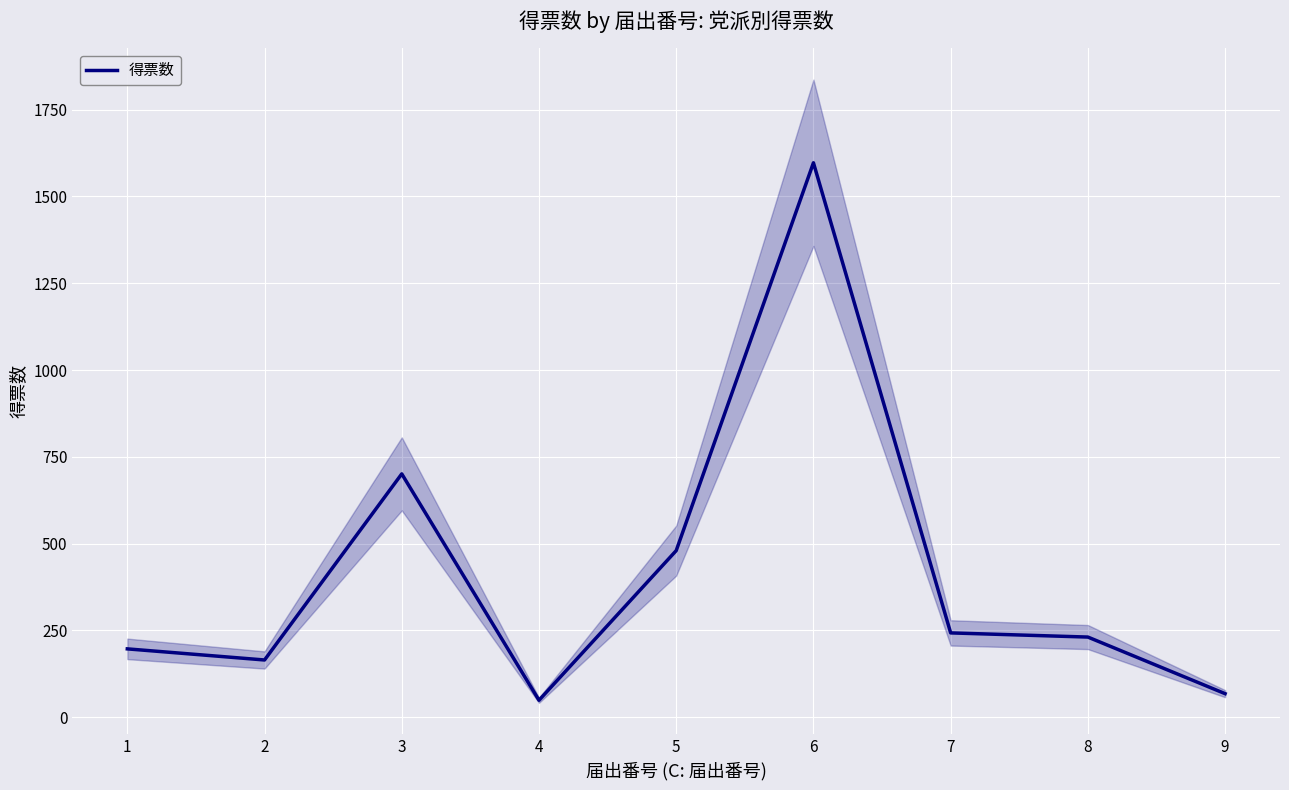

The value at 5 is 480. True or false?

True